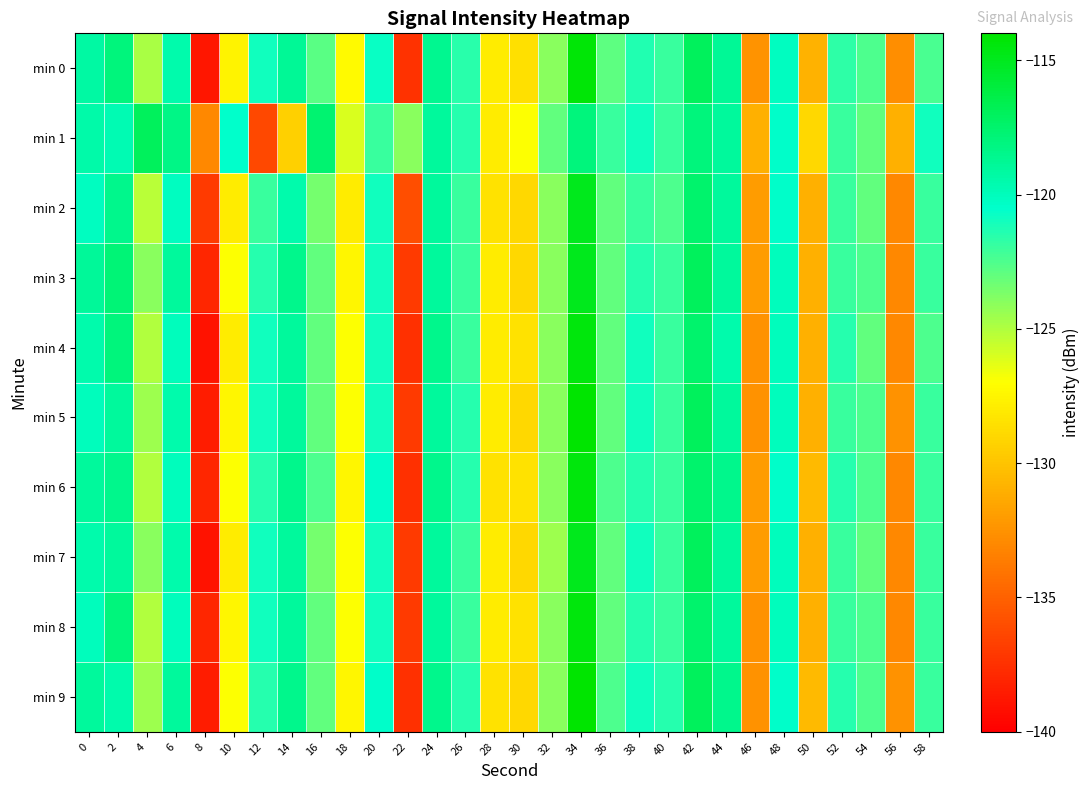

Between 32 and 2, which is larger?

2